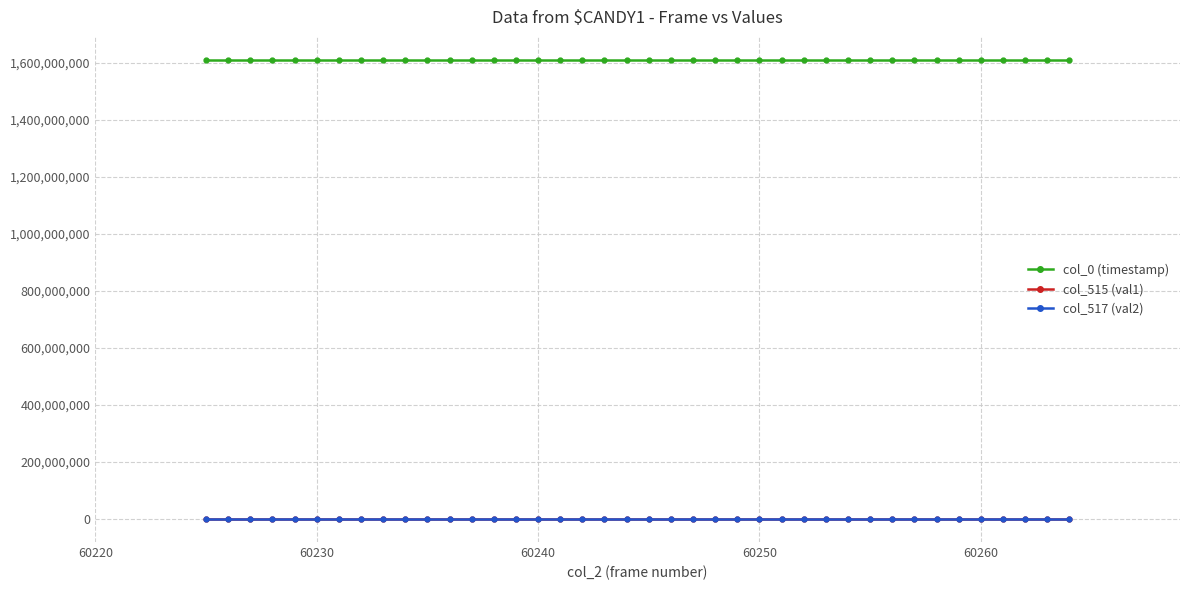

True or false: col_517 (val2) and col_515 (val1) cross at least once.

False